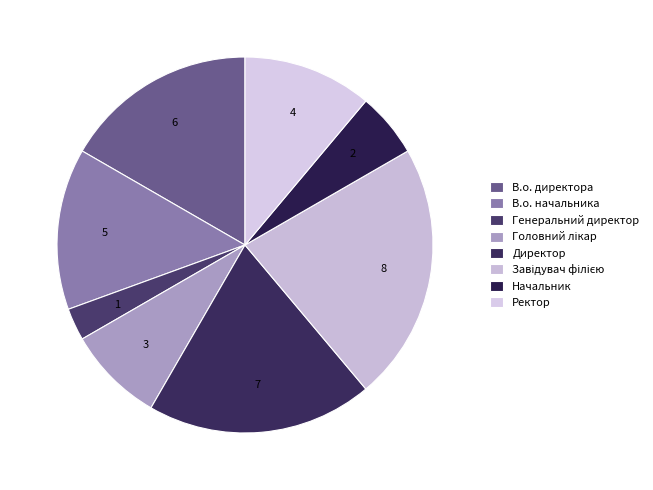

To the nearest percent, what is the difference between the Генеральний директор and Директор slice percentages?

17%